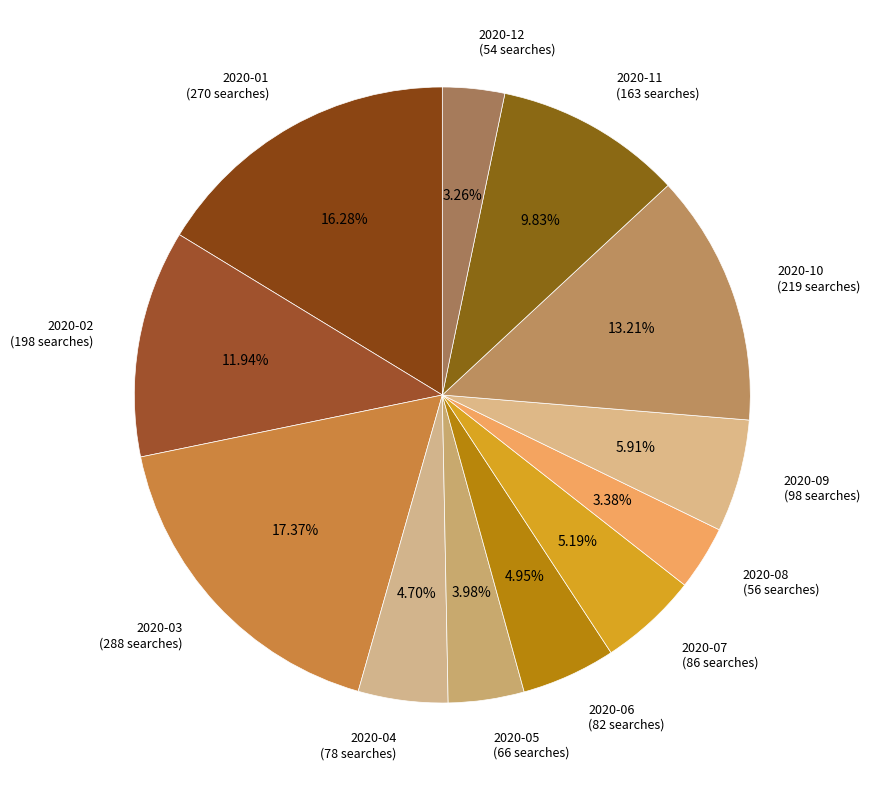

What percentage is the 2020-03 slice, to the nearest percent?

17%